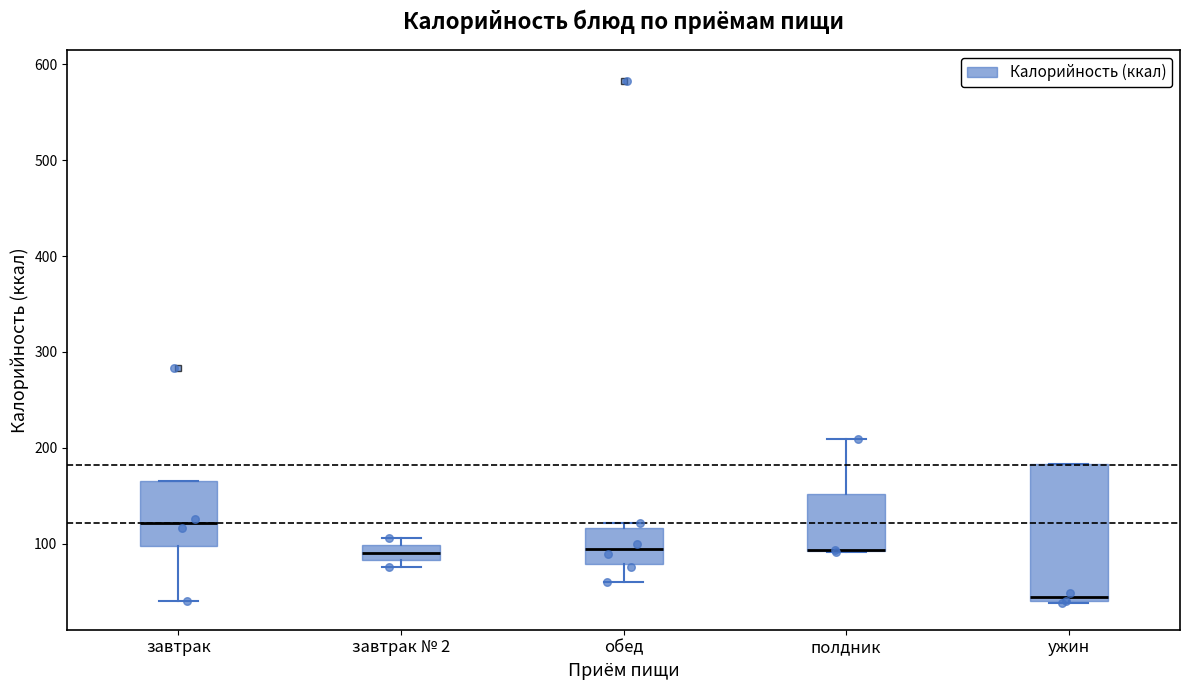

Reading left to right, transcribe this box plot: for each box, give where its median line is, the range the box spans, and where its two whiskers end, as read against the y-axis. The values are not printed on the chart, so give them approximately, as read against the axis.

завтрак: median 120, box 100 to 170, whiskers 40 to 170
завтрак № 2: median 90, box 80 to 100, whiskers 80 (just below the box's lower edge) to 110
обед: median 90, box 80 to 120, whiskers 60 to 120 (just above the box's upper edge)
полдник: median 90 (drawn on the box's lower edge), box 90 to 150, whiskers 90 to 210
ужин: median 50, box 40 to 180, whiskers 40 to 180